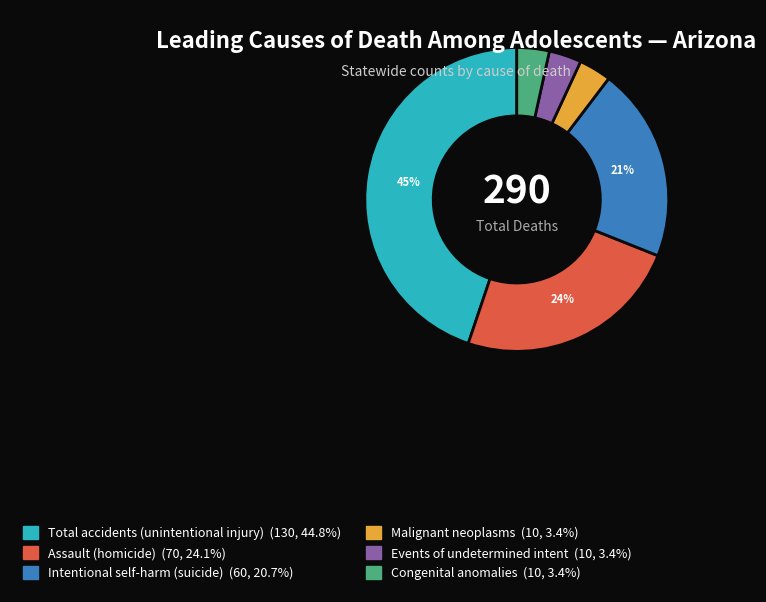

Which slice is the largest?

Total accidents (unintentional injury)